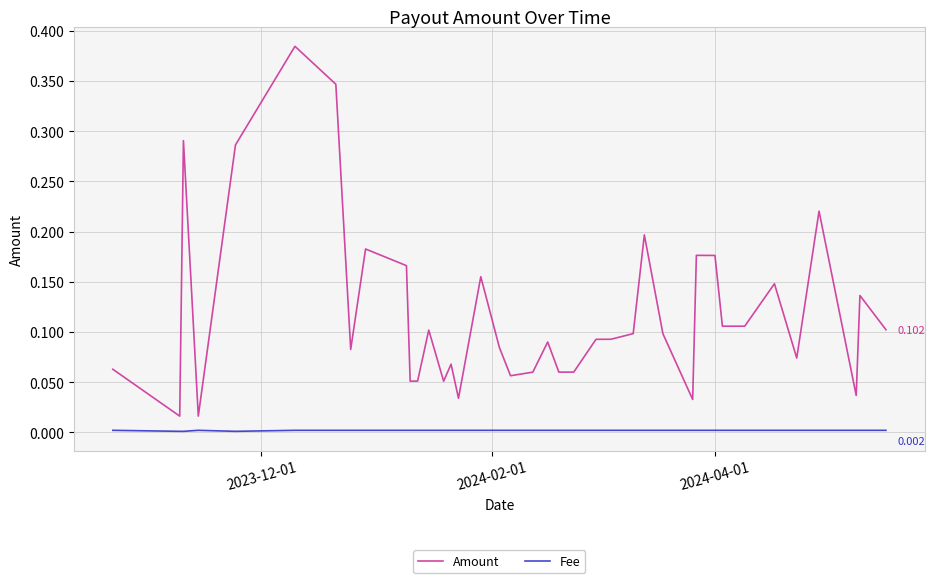

Rank the series by their average value, from lowest to highest.

Fee, Amount